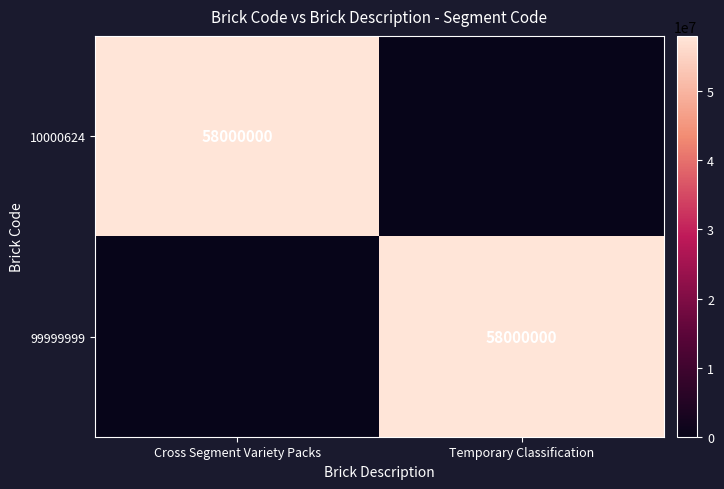

The value of 10000624 at Cross Segment Variety Packs is 14262355. True or false?

False